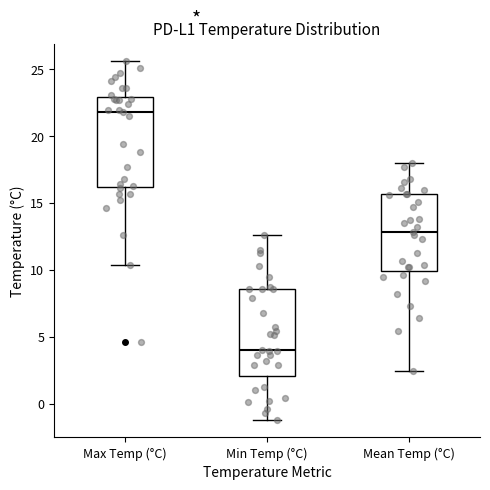

Reading left to right, read every box against the y-axis: the position of its median line, the range the box covers, and the ends of its whiskers. The values are not printed on the chart, so give them approximately, as read against the axis.

Max Temp (°C): median 22.0, box 16.0 to 23.0, whiskers 10.5 to 25.5
Min Temp (°C): median 4.0, box 2.0 to 8.5, whiskers -1.0 to 12.5
Mean Temp (°C): median 13.0, box 10.0 to 15.5, whiskers 2.5 to 18.0